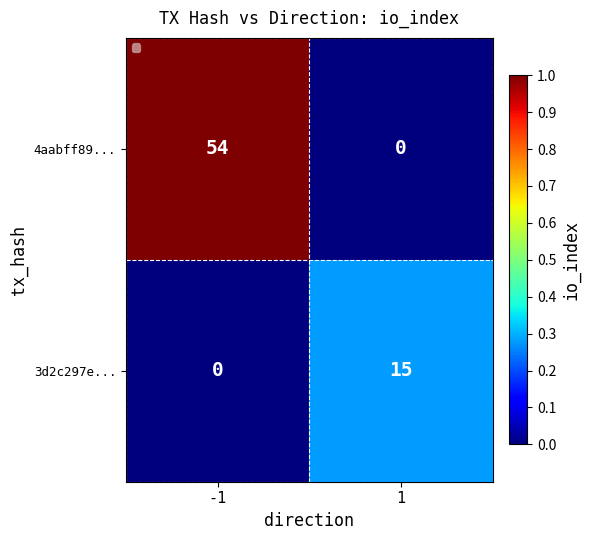

Rank the categories by 3d2c297e... value from lowest to highest.

-1, 1